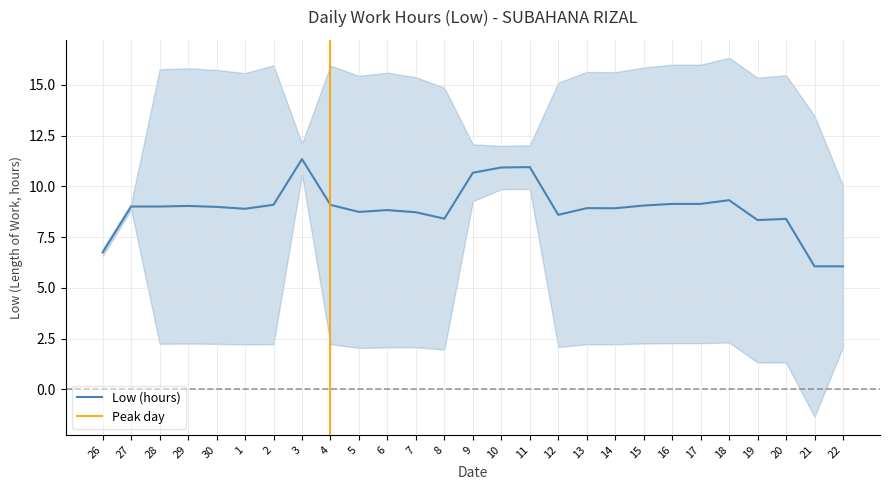

True or false: Low (hours) has a value of 9.1 at 4.

True